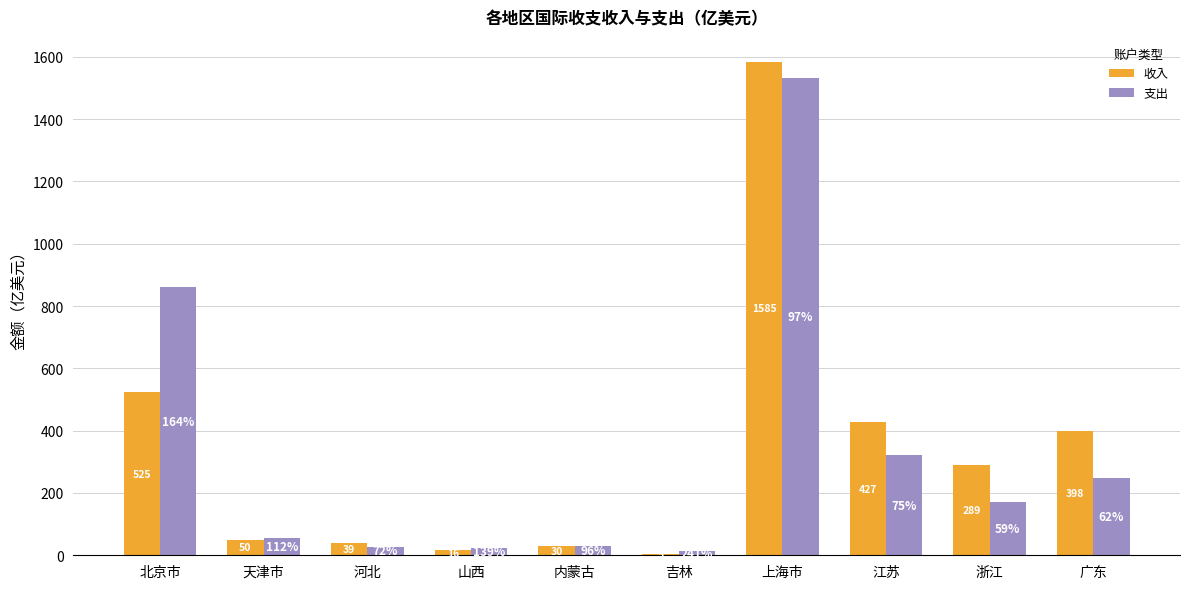

How many bars are there in each group?

2